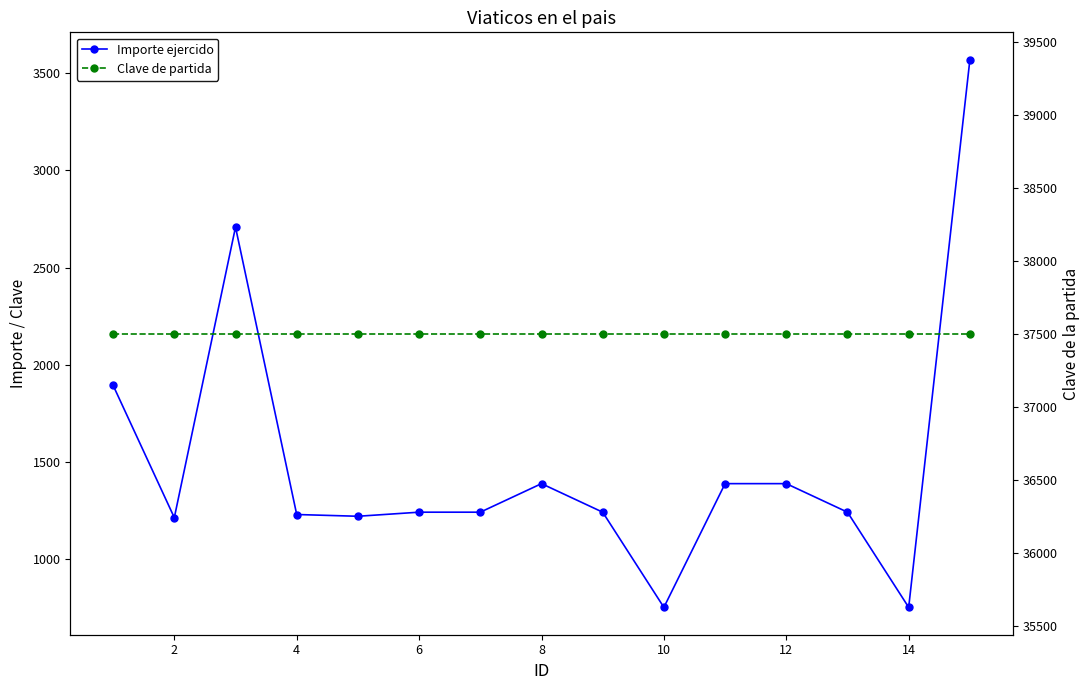

Reading left to right, what are all the values shown in this chart?

Importe ejercido: 1893	1212	2708	1228	1219	1240	1240	1387	1240	750	1387	1387	1240	750	3570
Clave de partida: 37501	37501	37501	37501	37501	37501	37501	37501	37501	37501	37501	37501	37501	37501	37501